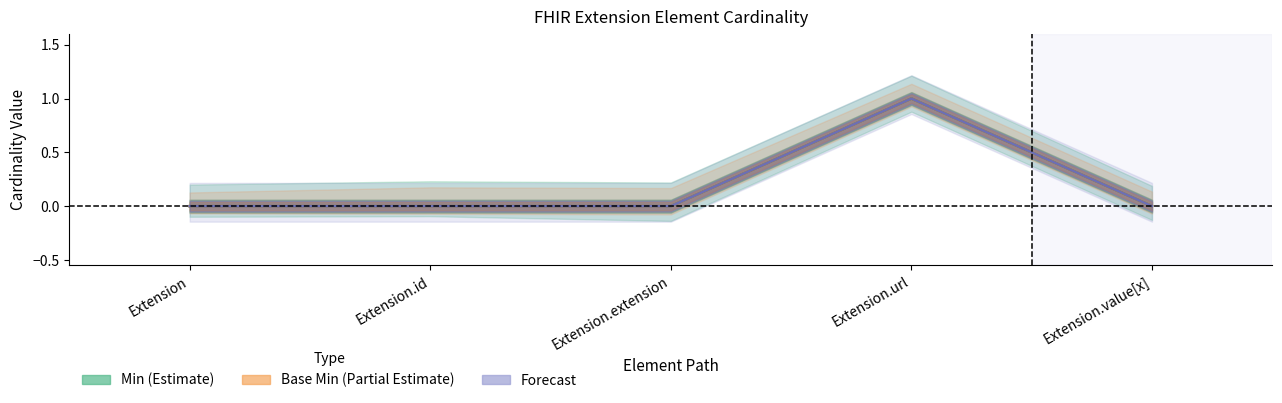

What position from the right is Extension.extension?

3